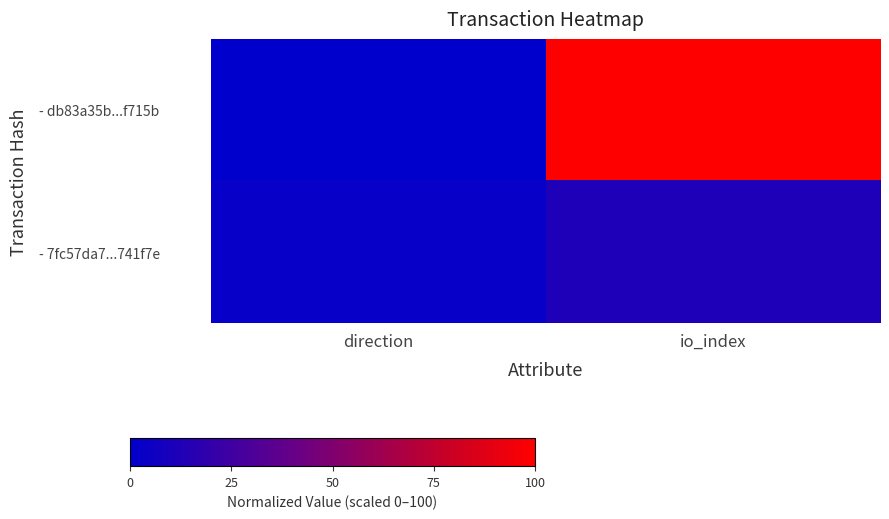

At which category is the sum across all series the highest?

io_index